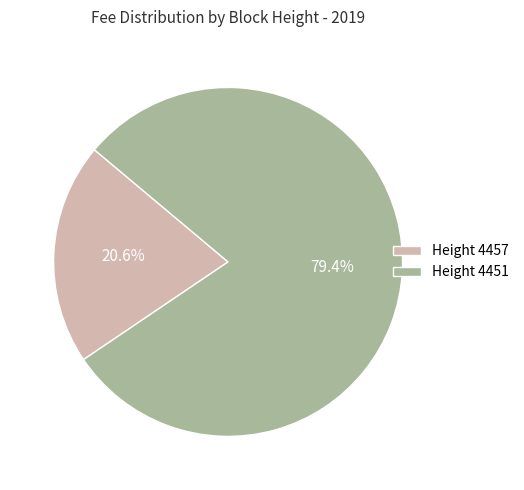

What is the largest slice in the pie chart?

Height 4451